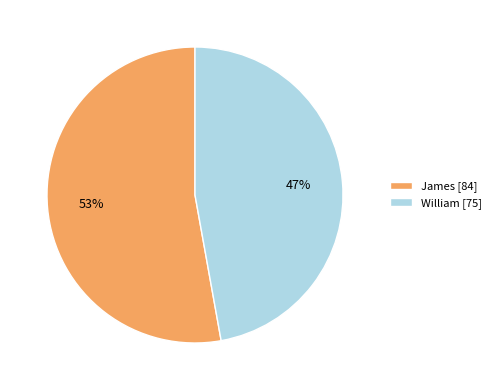

What is the largest slice in the pie chart?

James